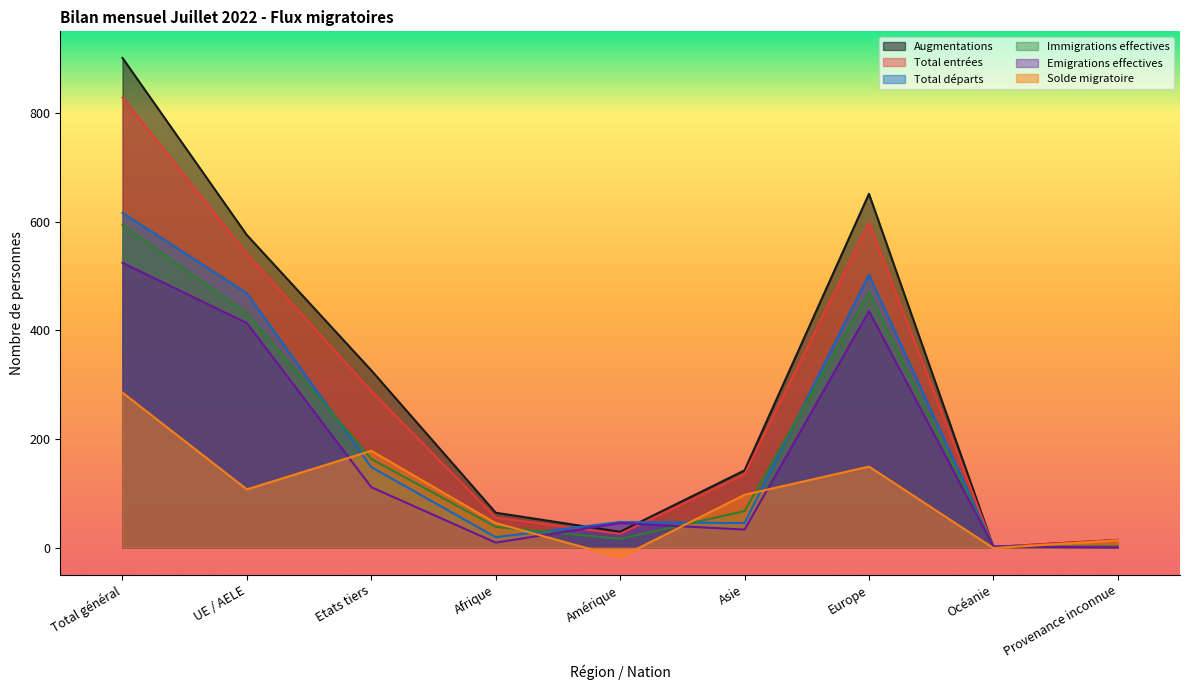

What is the minimum value shown in the chart?

-18